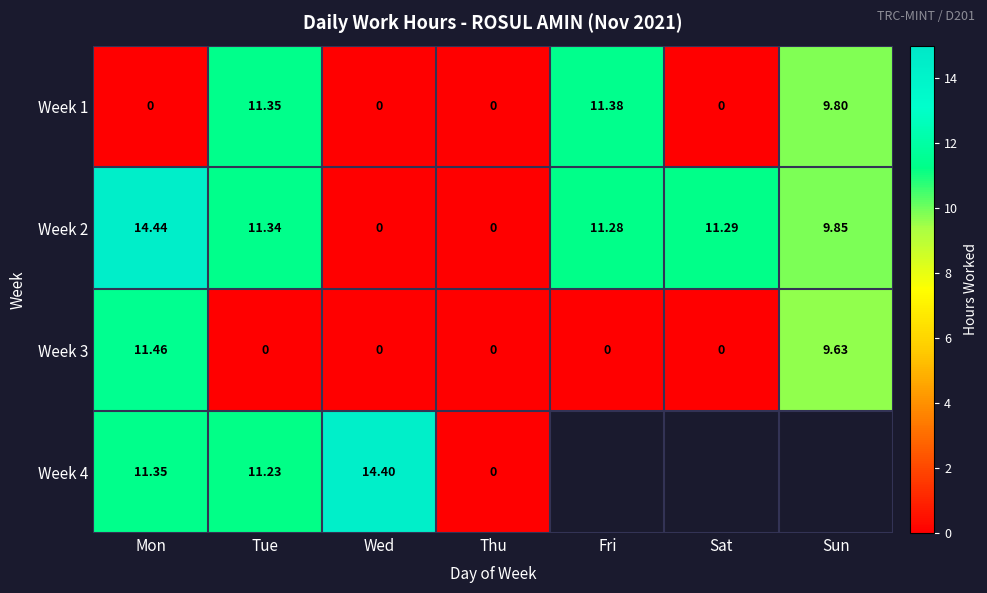

At which label is Week 1 closest to 5?

Sun